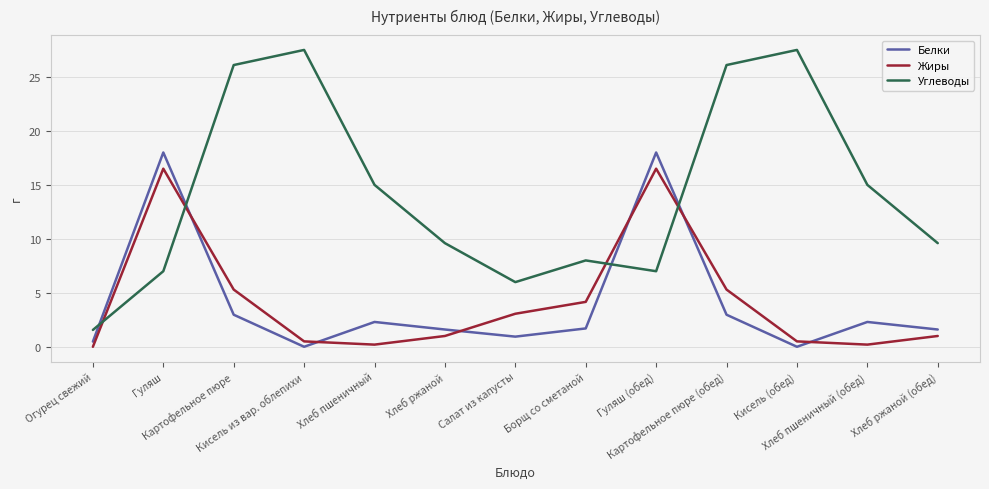

What is the minimum value for Углеводы?

1.6